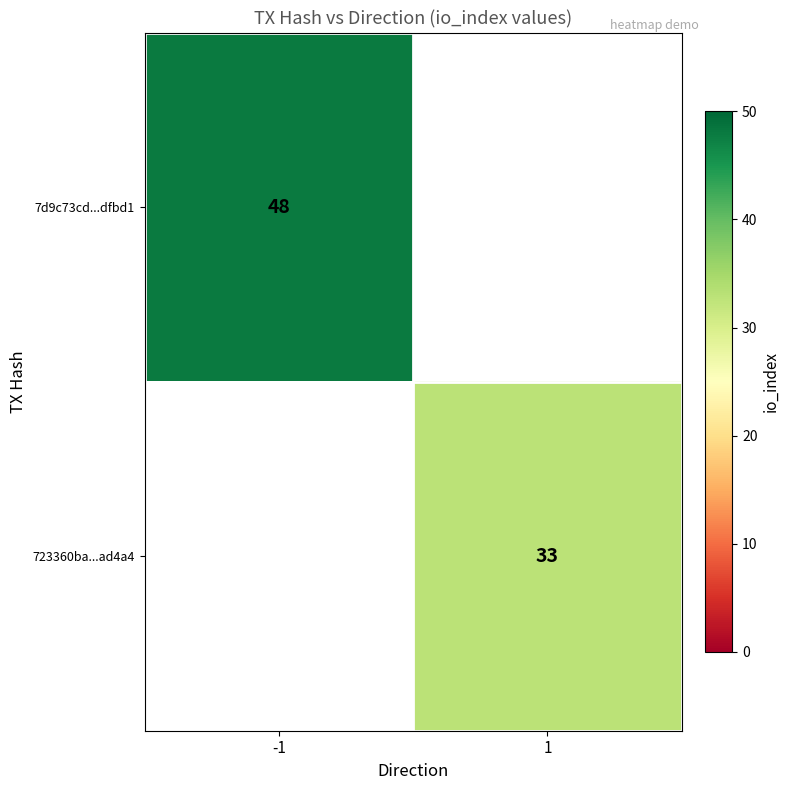

The 7d9c73cd...dfbd1 series shows 48 at -1. True or false?

True